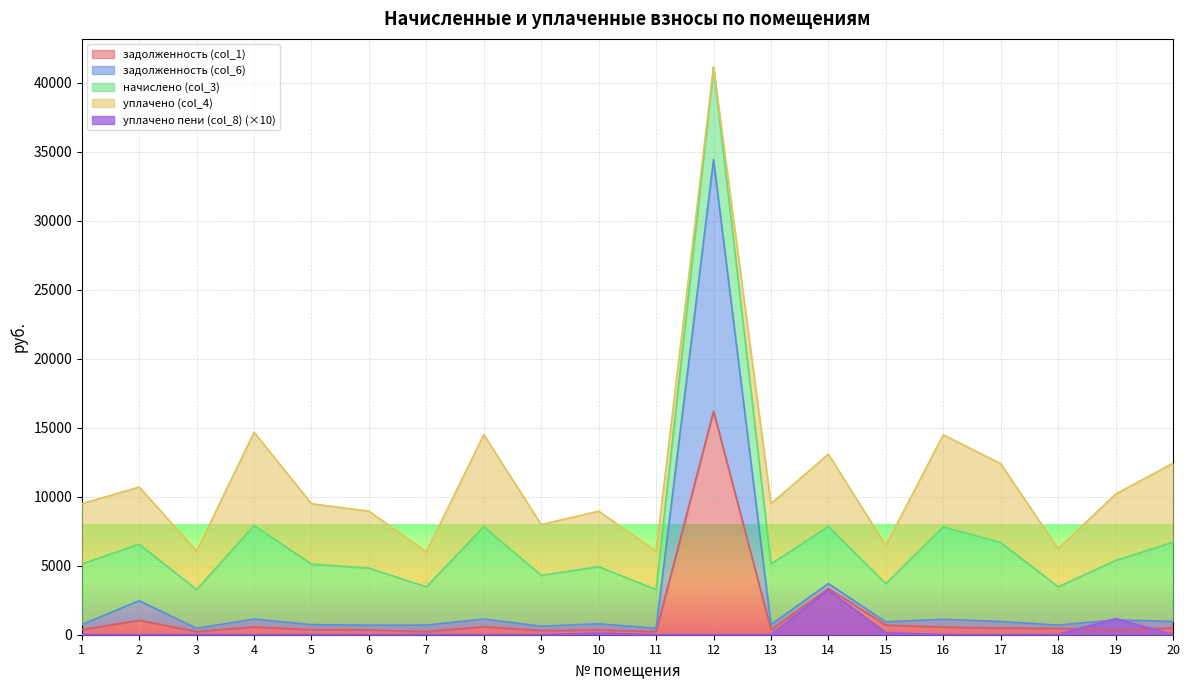

At how many categories does at least one series exceed 9003?

1